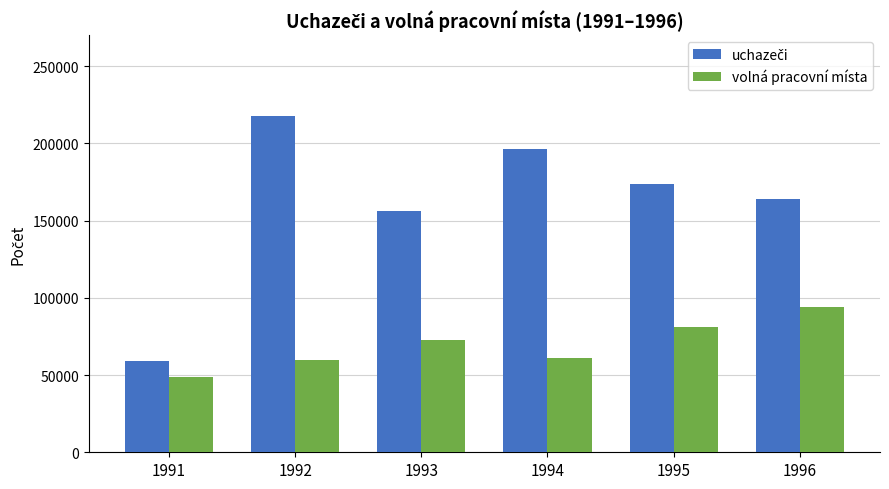

What is the difference between the volná pracovní místa values at 1994 and 1996?

33588